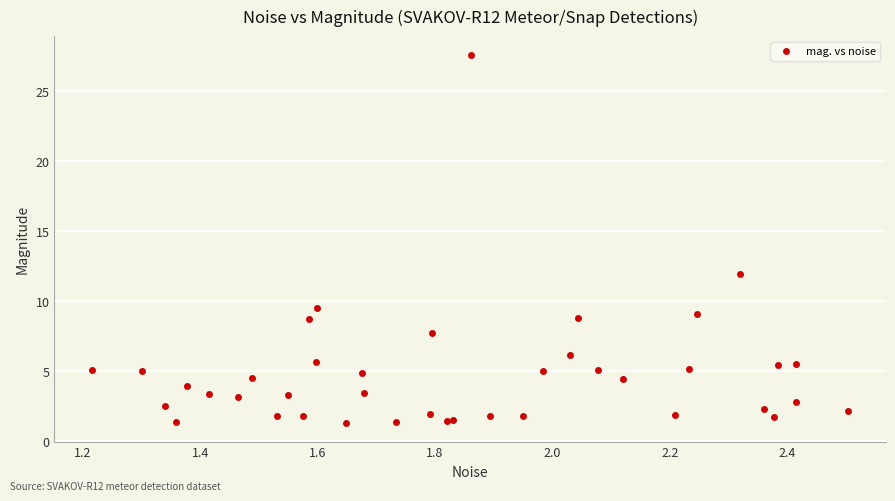

What Y value in the scatter plot is closest to 14?

12.0